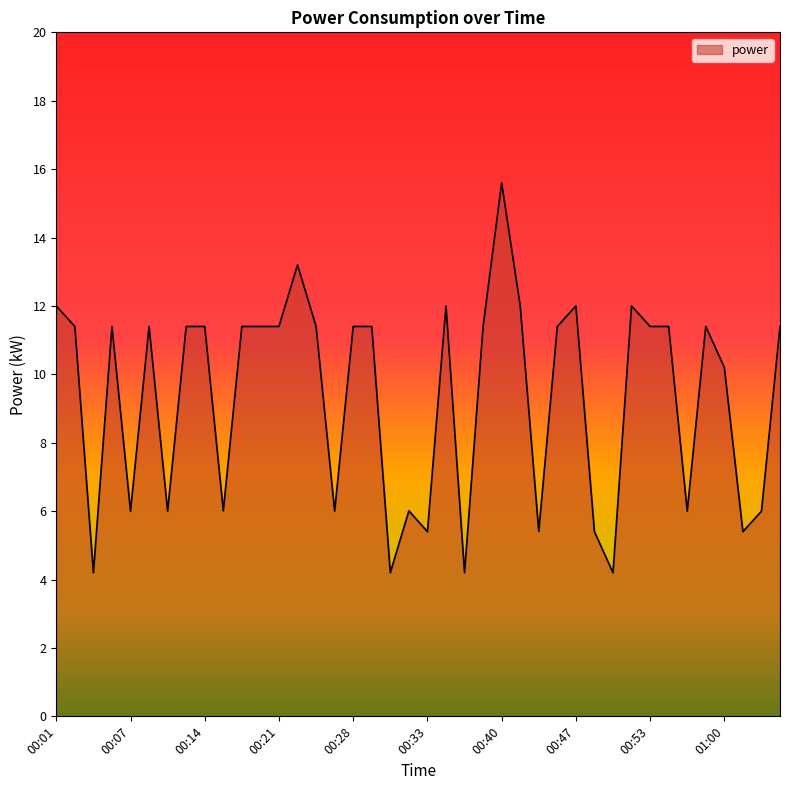

What is the maximum value shown in the chart?

15.6